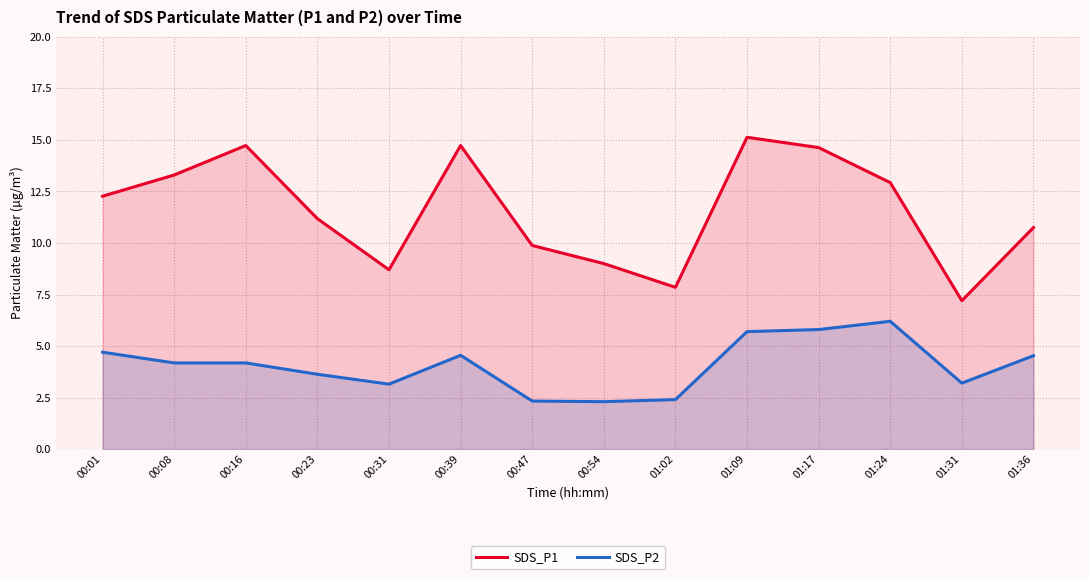

At 00:47, list the series in order from smallest to largest.

SDS_P2, SDS_P1